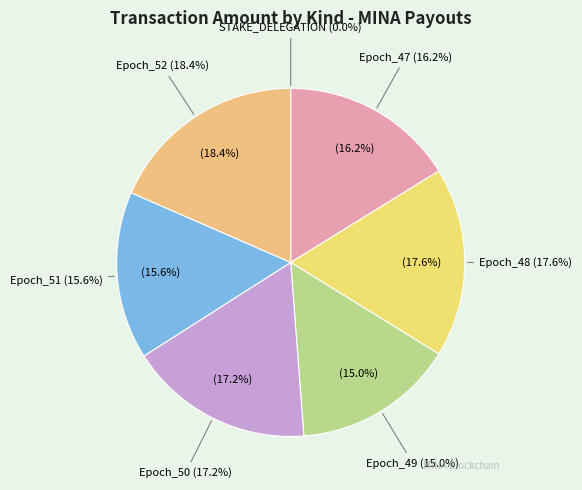

Rank the categories by value from lowest to highest.

STAKE_DELEGATION, Epoch_49, Epoch_51, Epoch_47, Epoch_50, Epoch_48, Epoch_52